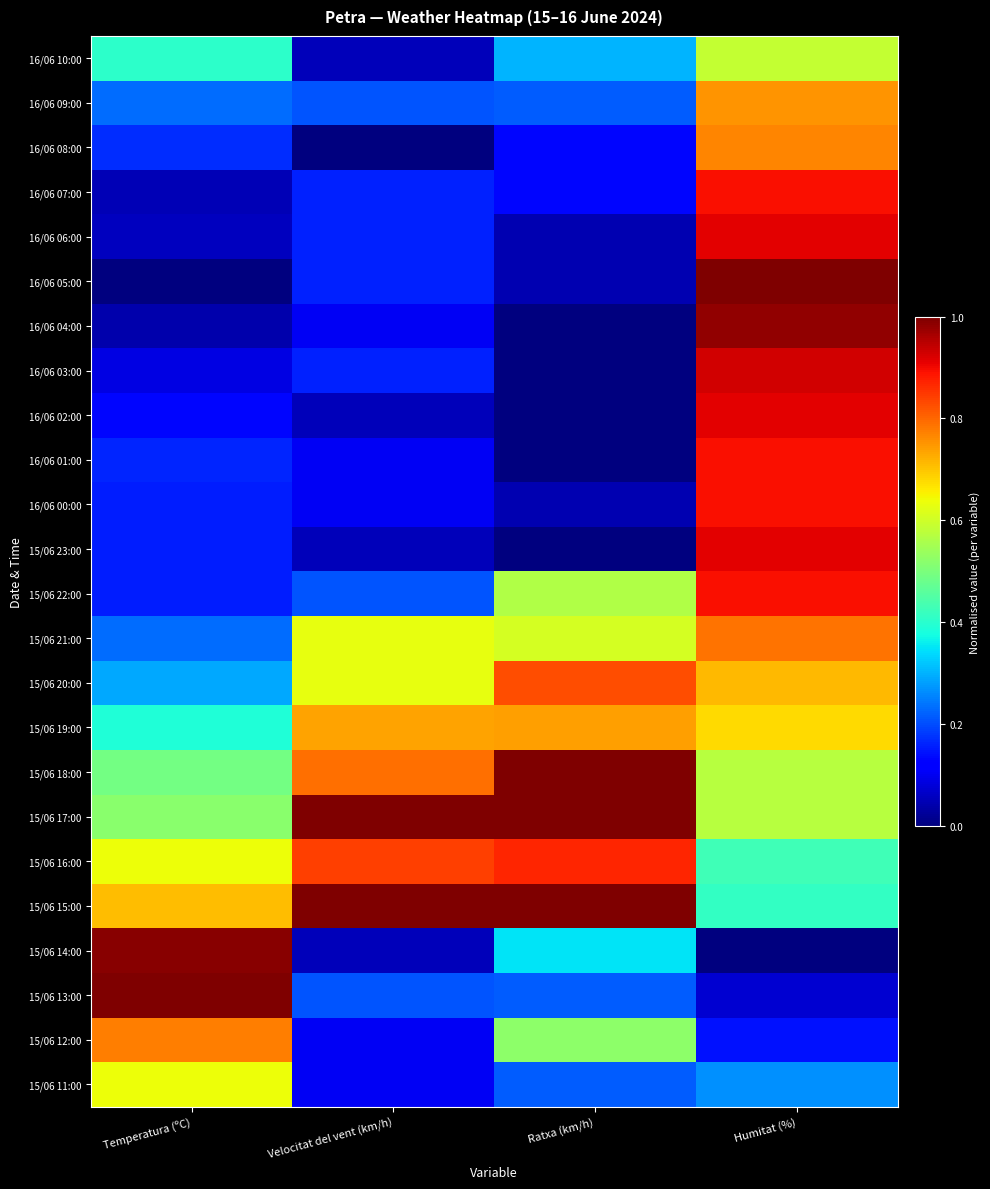

At how many categories does at least one series exceed 0?

4